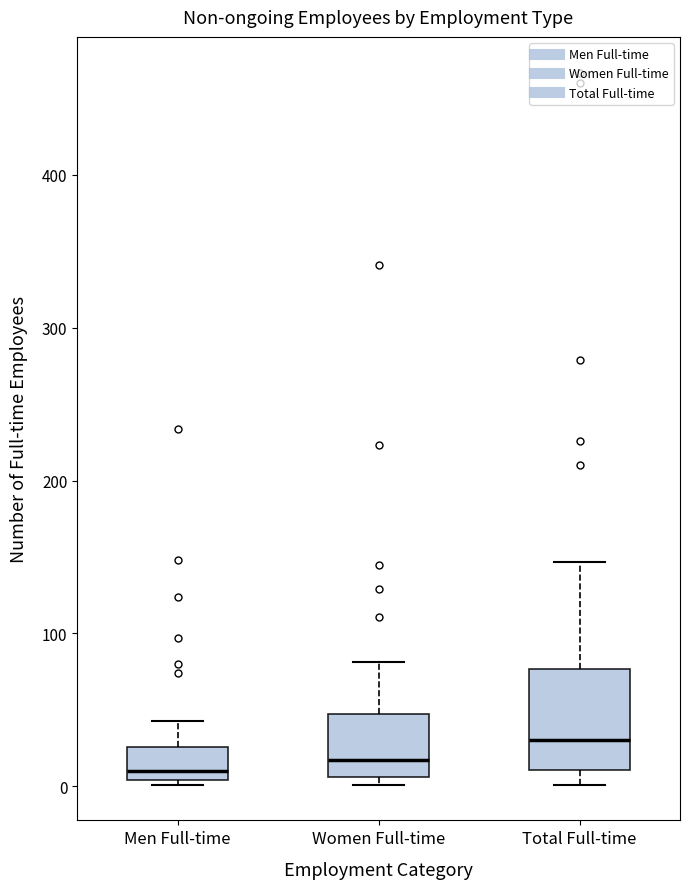

Which box is the tallest, from its lower edge to its upper edge?

Total Full-time